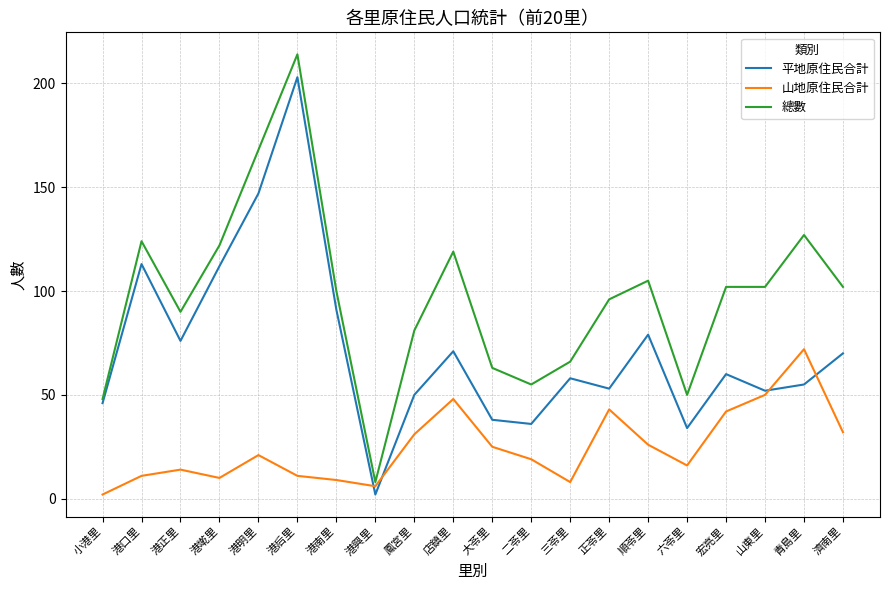

What is the difference between the 總數 values at 山東里 and 港墘里?

20